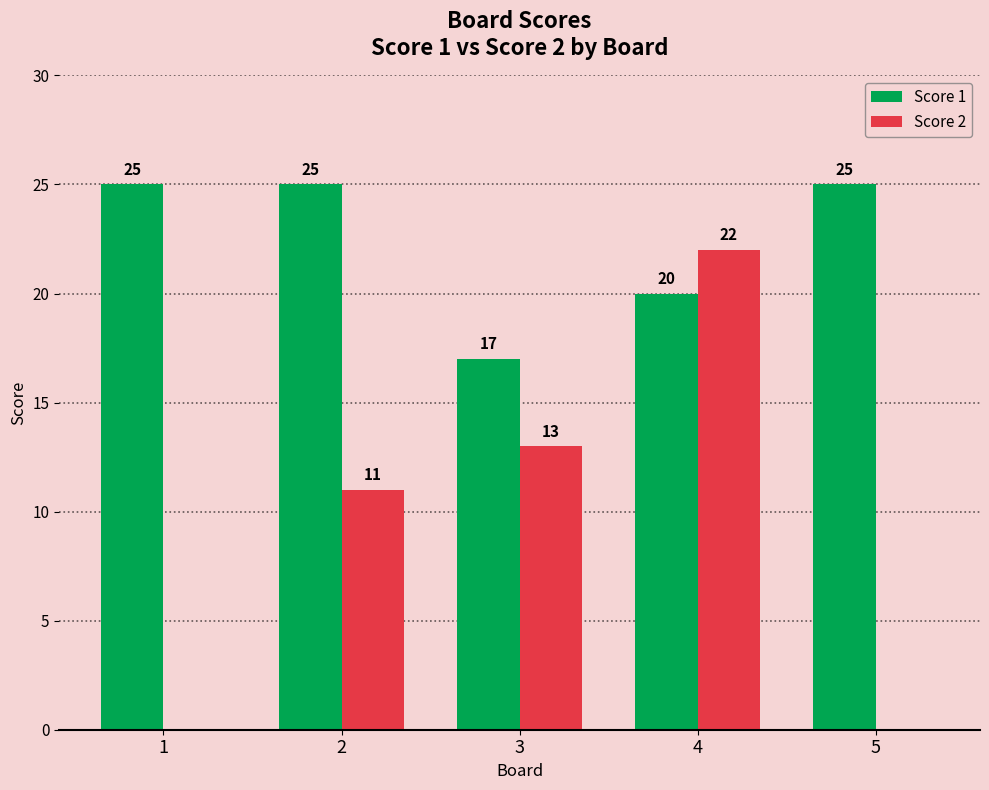

Count the number of categories in the chart.

5